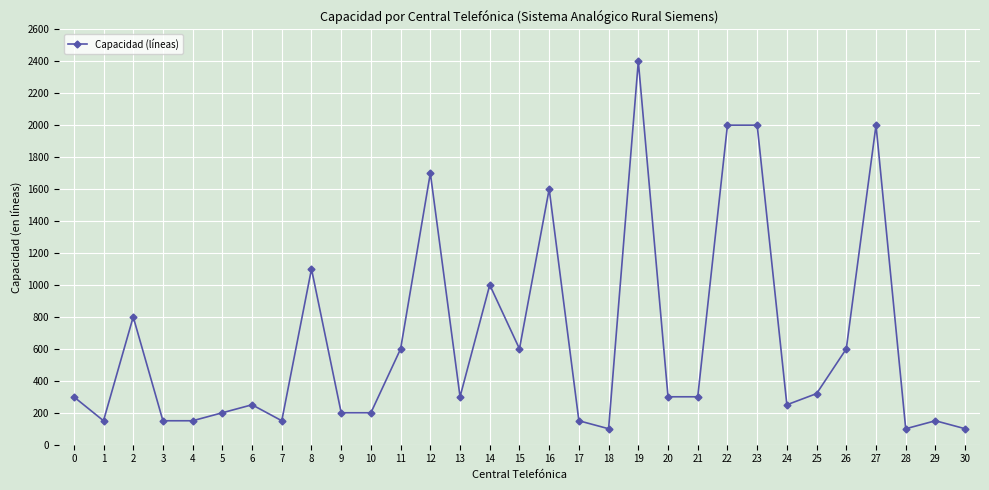

At which category does the chart reach its peak across all series?

19